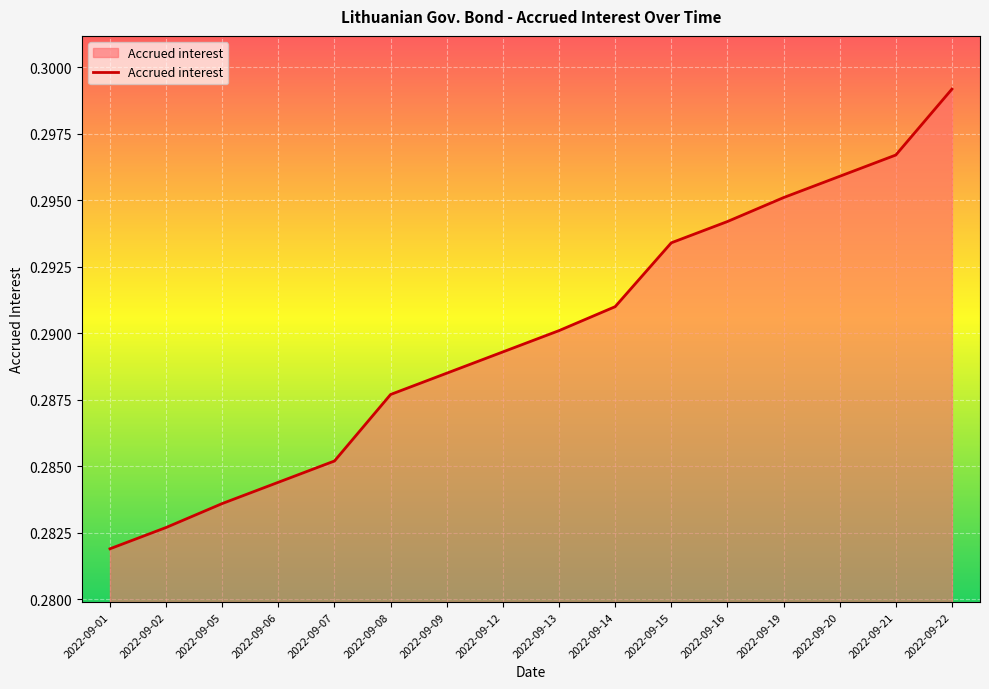

List the labels in order of value, smallest first.

2022-09-01, 2022-09-02, 2022-09-05, 2022-09-06, 2022-09-07, 2022-09-08, 2022-09-09, 2022-09-12, 2022-09-13, 2022-09-14, 2022-09-15, 2022-09-16, 2022-09-19, 2022-09-20, 2022-09-21, 2022-09-22